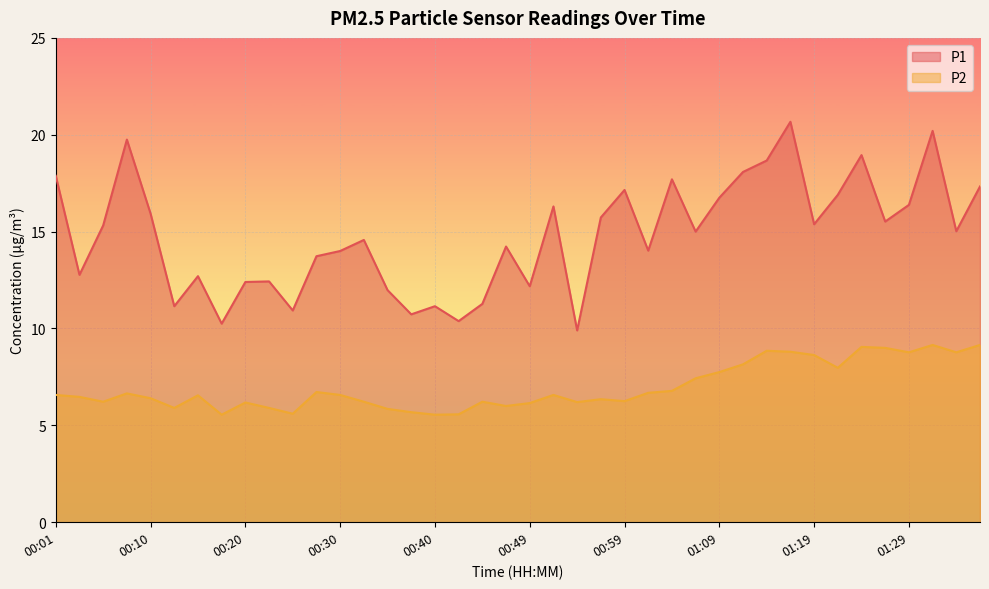

What is the label of the 38th point from the left?

01:32